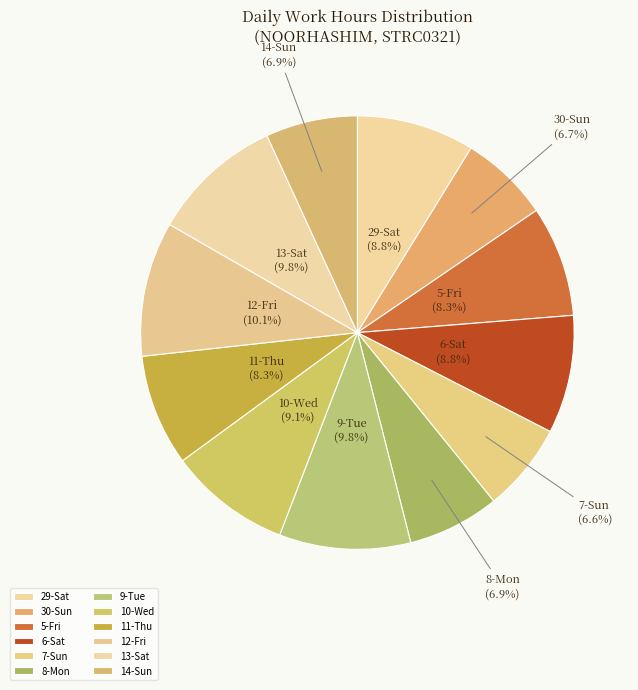

Does 7-Sun represent more than half of the total?

No